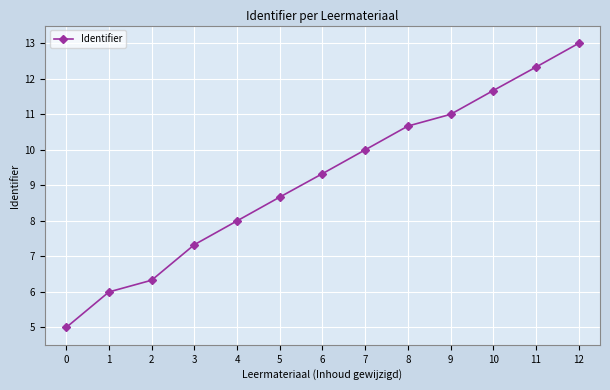

List the labels in order of value, smallest first.

0, 1, 2, 3, 4, 5, 6, 7, 8, 9, 10, 11, 12